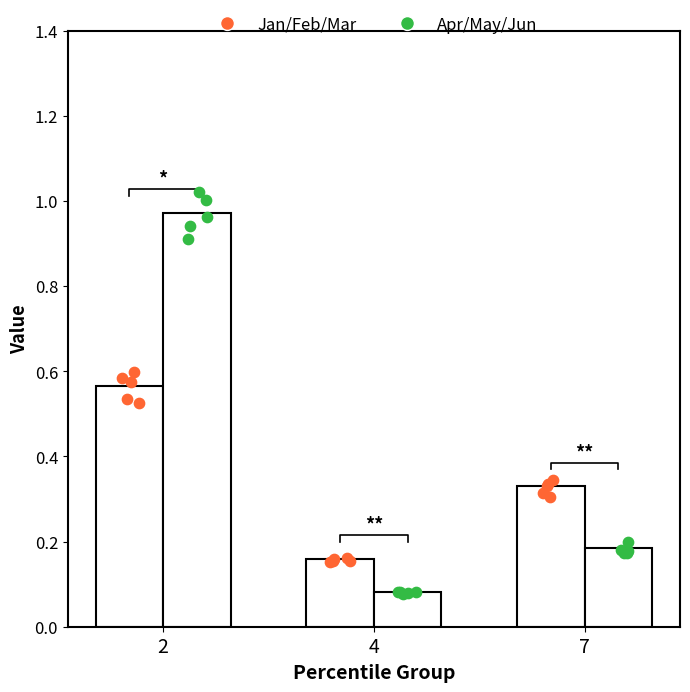

What are all the series names shown in the legend?

Jan/Feb/Mar, Apr/May/Jun